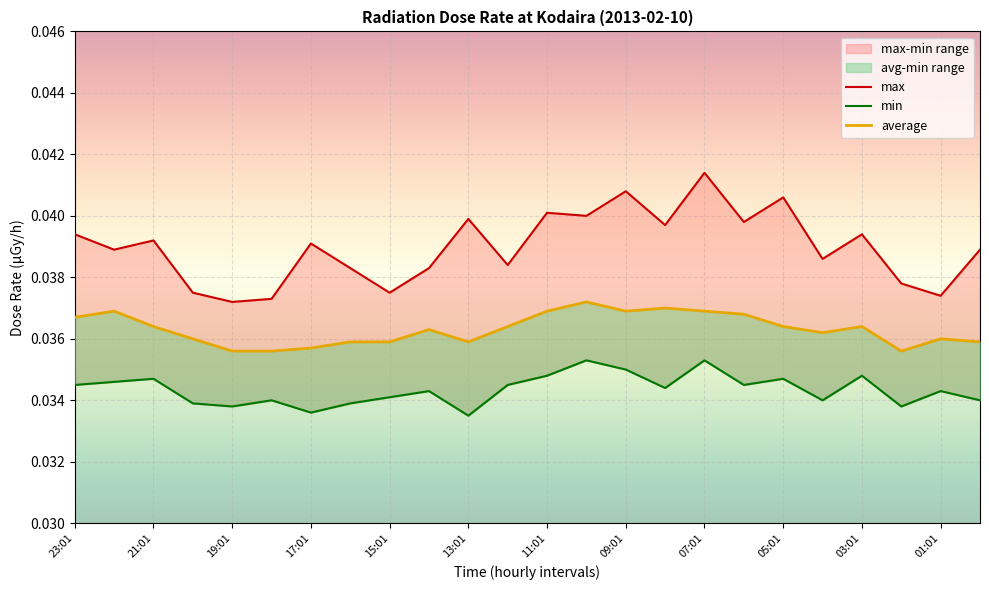

What is the label of the 24th point from the right?

23:01